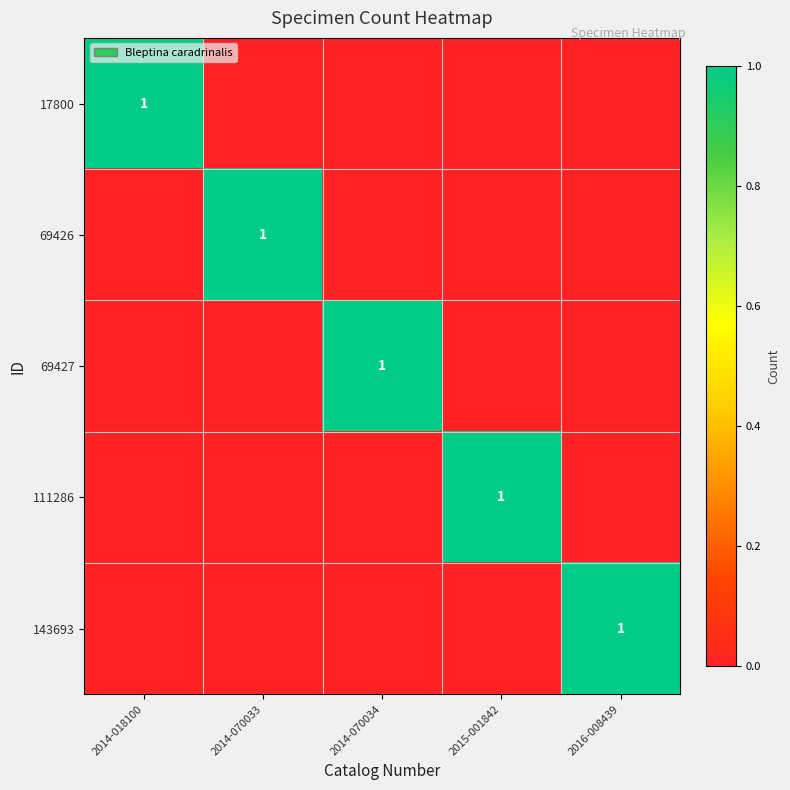

How many categories are shown in the chart?

5